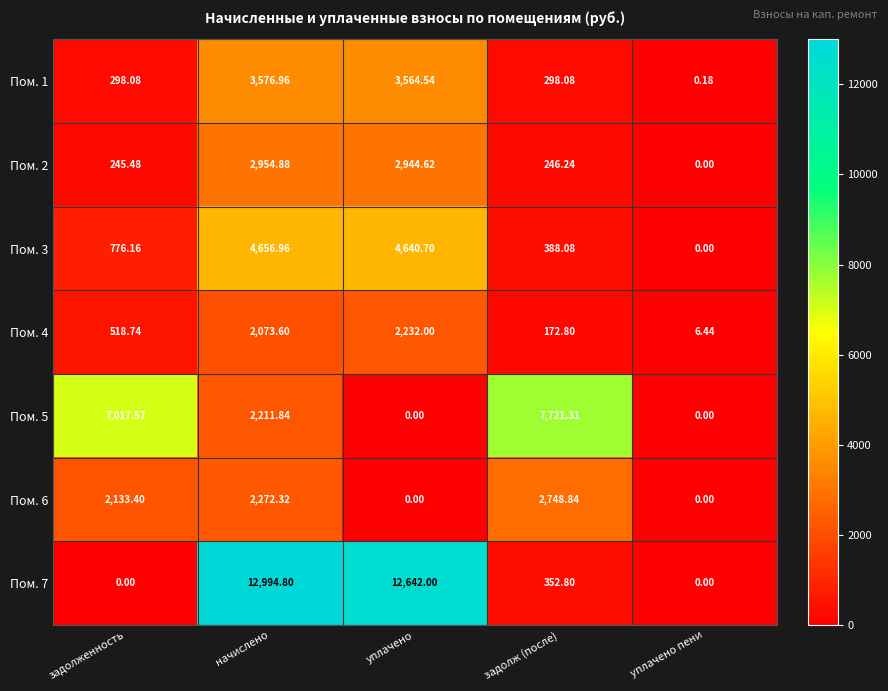

Where is Пом. 7 nearest to the value 6497?

задолж (после)